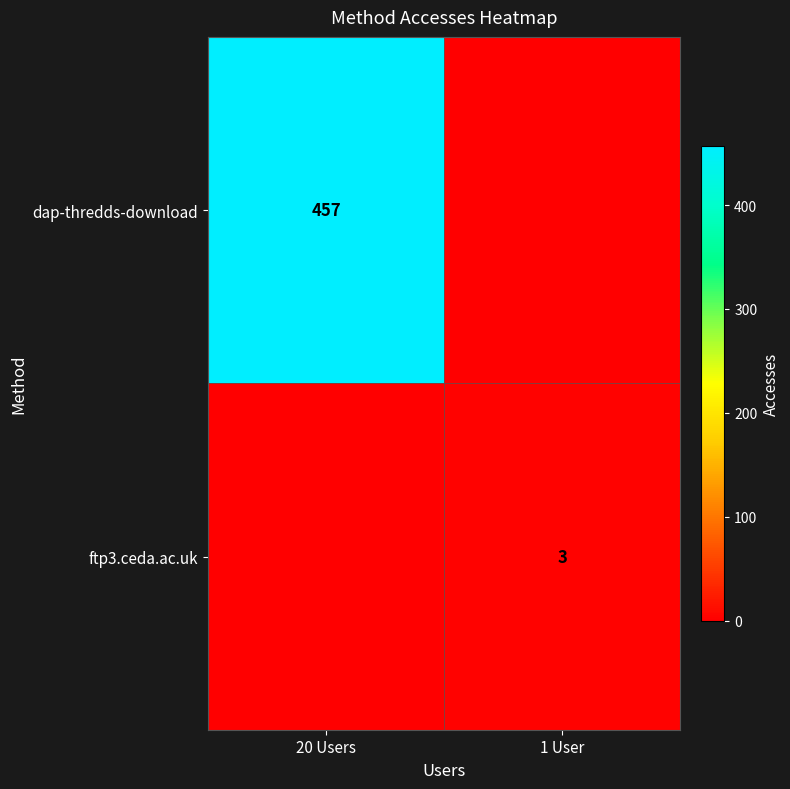

Is it true that ftp3.ceda.ac.uk equals 1 at 1 User?

False